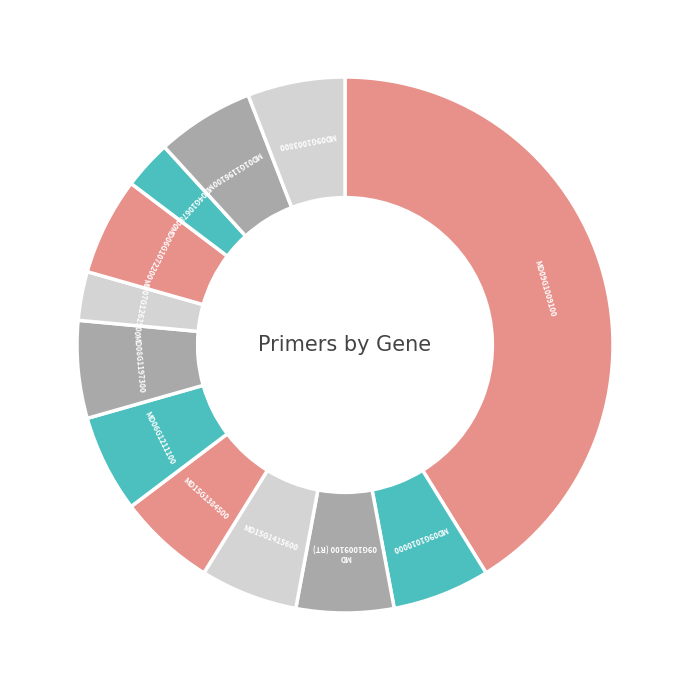

How many slices are in this pie chart?

12